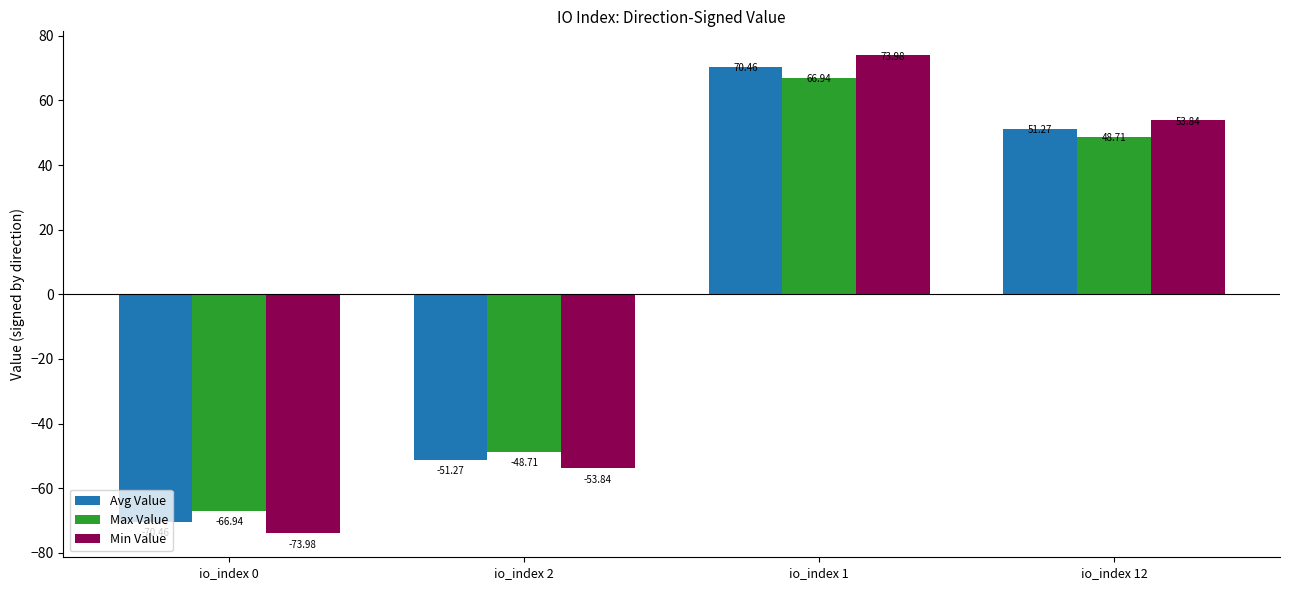

Does the chart contain any negative values?

Yes